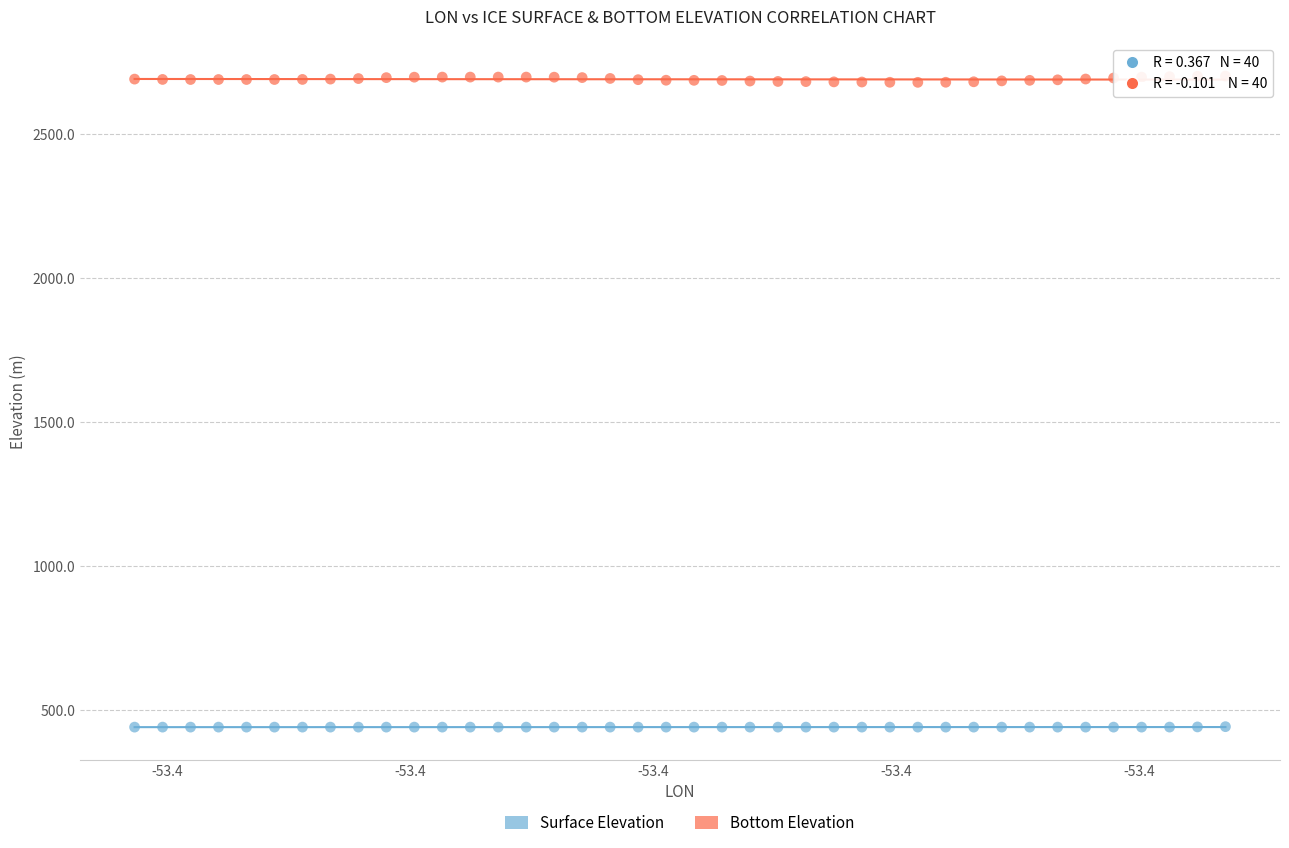

What are all the series names shown in the legend?

Surface Elevation, Bottom Elevation